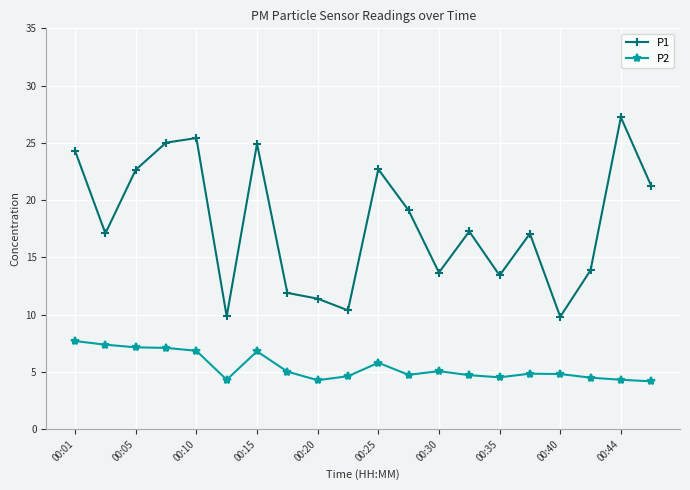

List the series in order of their overall mean, highest first.

P1, P2